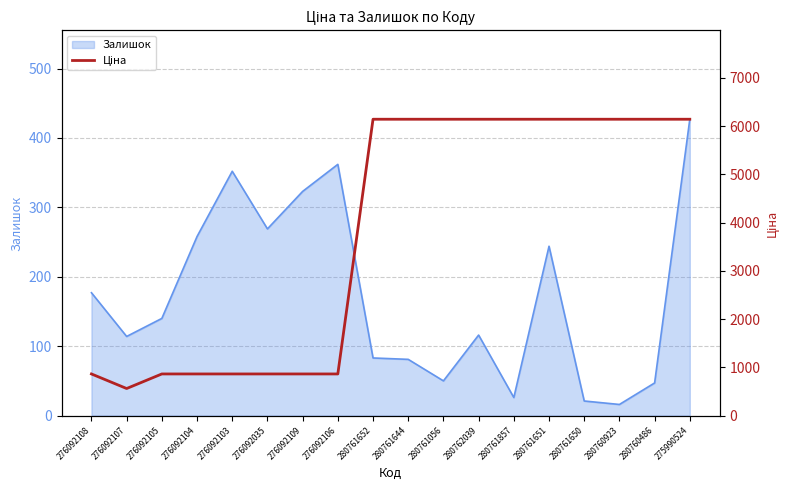

What is the sum of all values?

68033.1